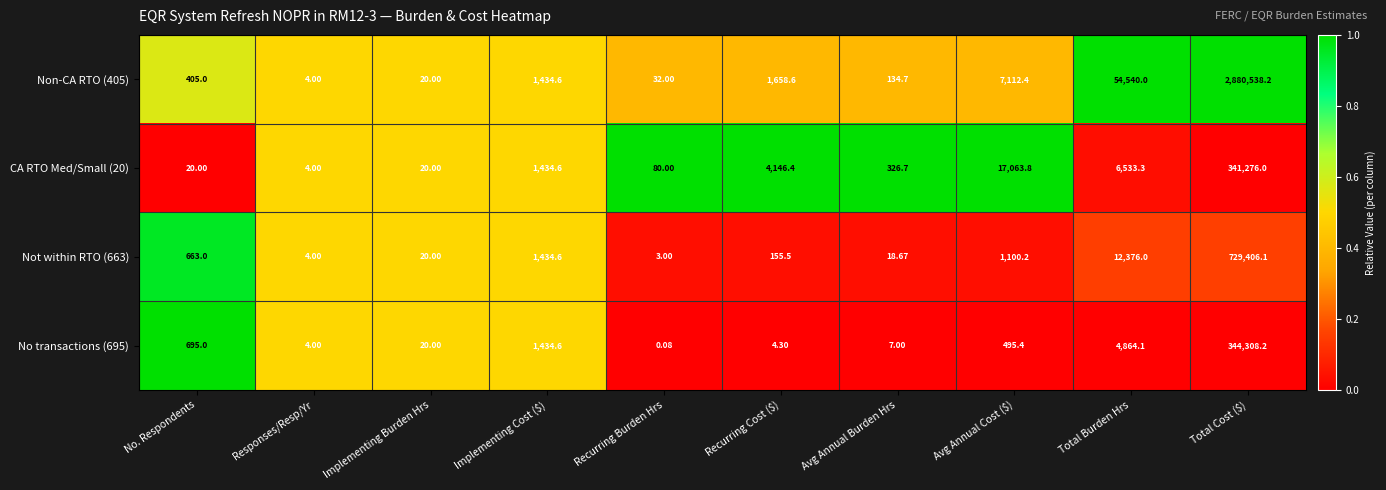

At which label does No transactions (695) reach its minimum?

Recurring Burden Hrs